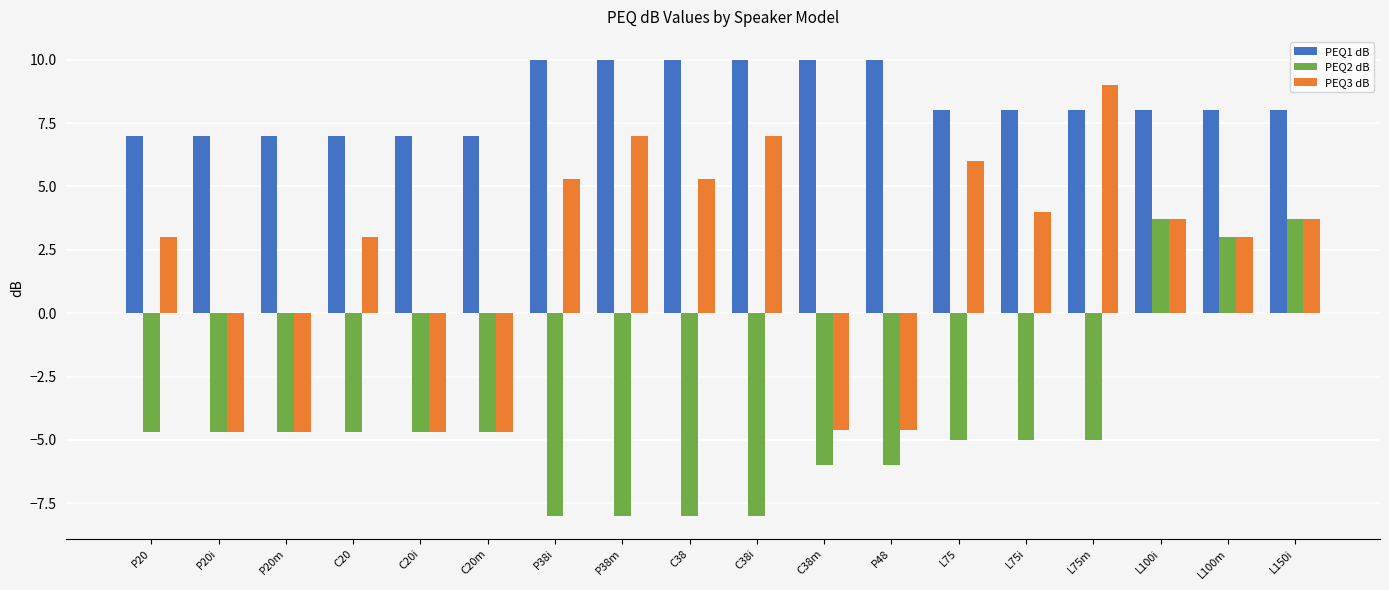

What are all the series names shown in the legend?

PEQ1 dB, PEQ2 dB, PEQ3 dB